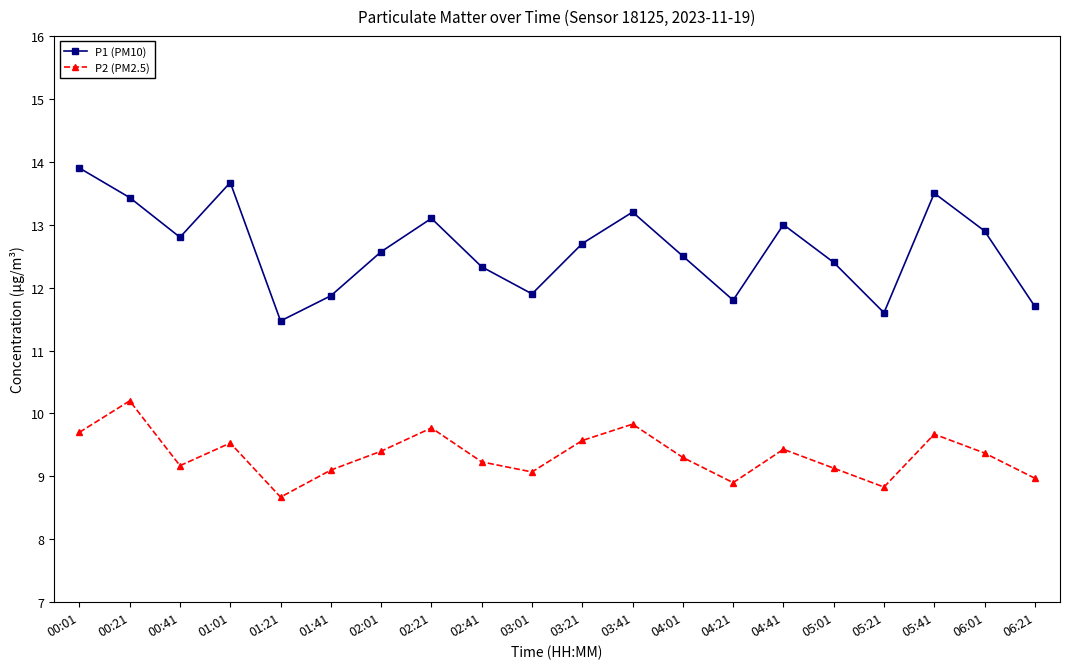

Which series changed the most between 02:21 and 03:21?

P1 (PM10)